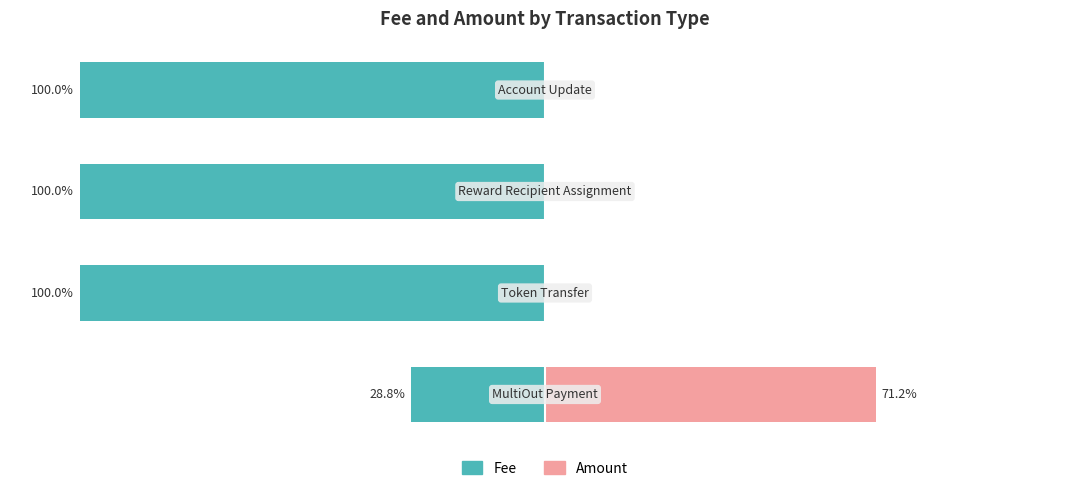

How many series are shown in this chart?

2